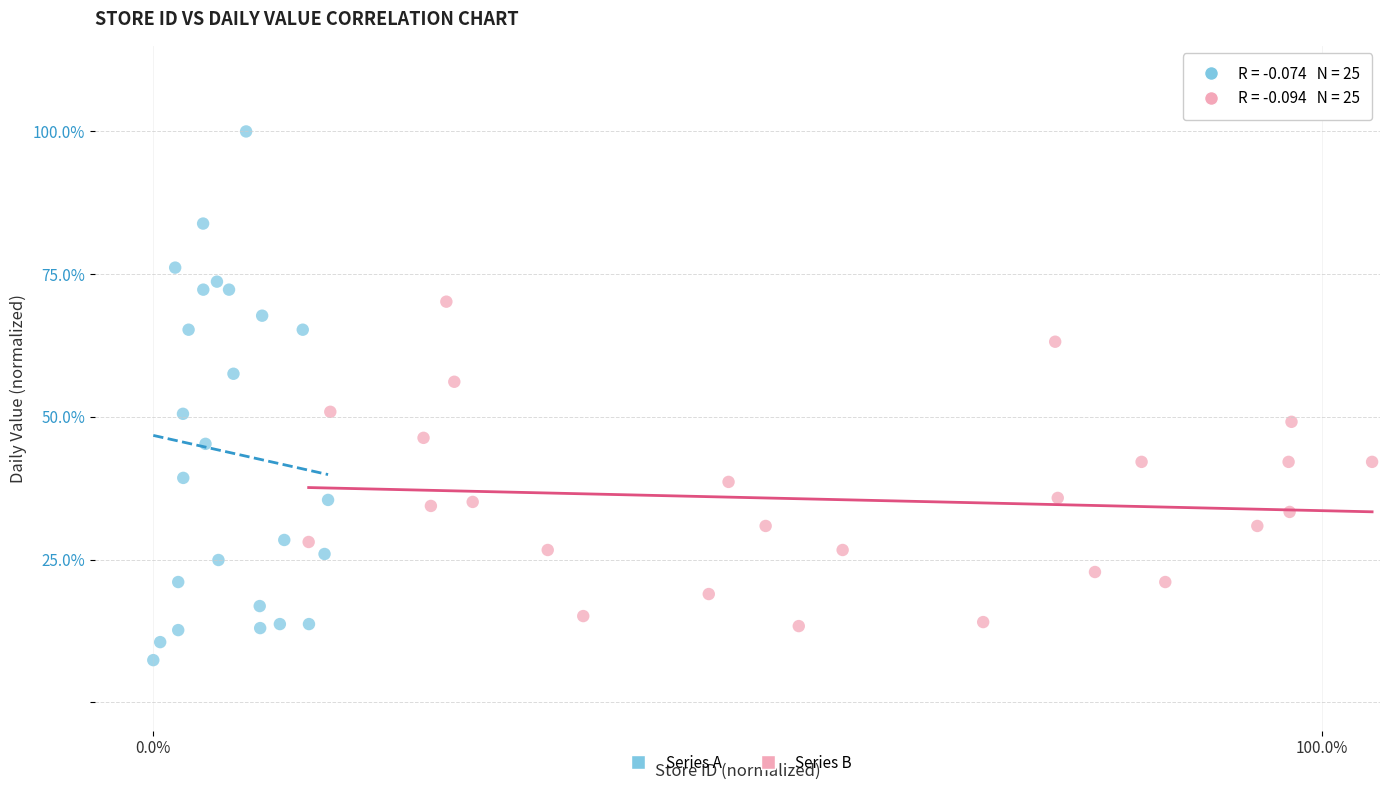

What are all the series names shown in the legend?

Series A, Series B